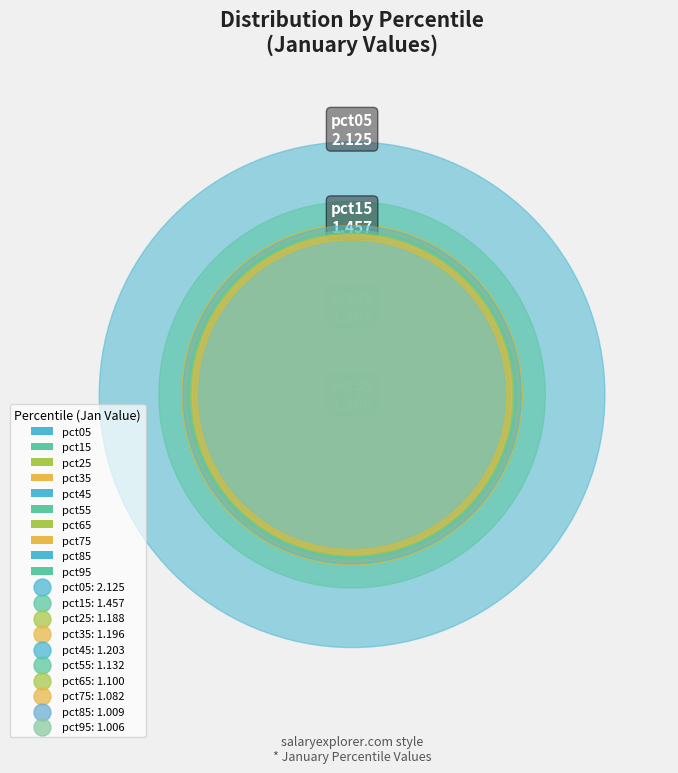

Is pct65 the majority of the pie?

No